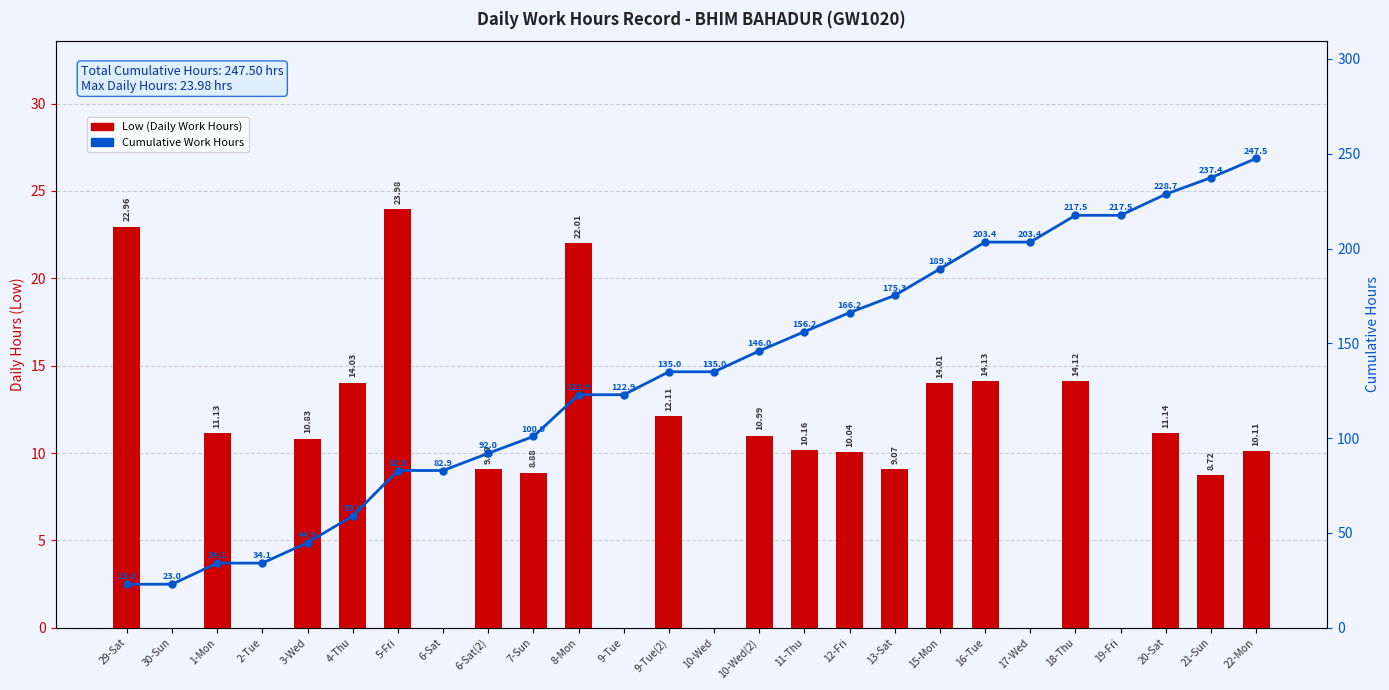

How many groups of bars are there?

26